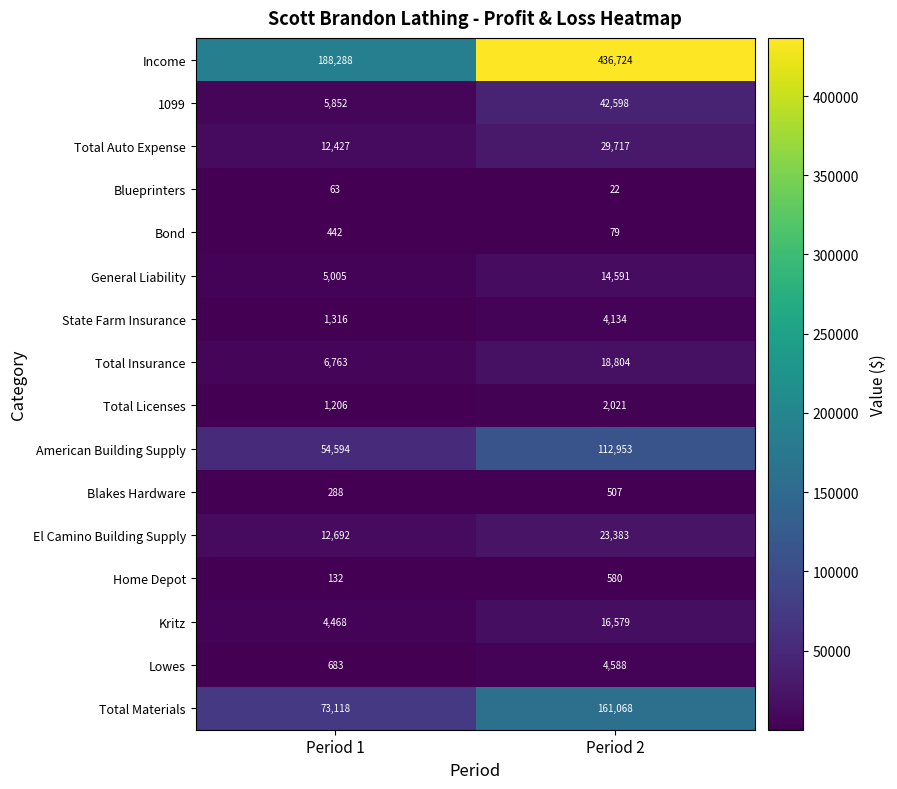

List the series in order of their peak value, highest first.

Income, Total Materials, American Building Supply, 1099, Total Auto Expense, El Camino Building Supply, Total Insurance, Kritz, General Liability, Lowes, State Farm Insurance, Total Licenses, Home Depot, Blakes Hardware, Bond, Blueprinters